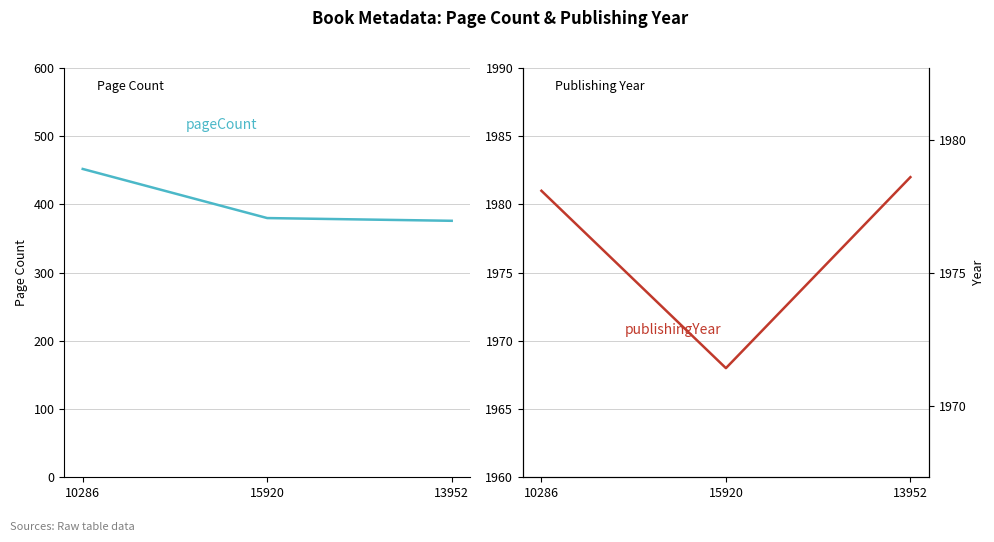

Which series has the largest total across all categories?

publishingYear